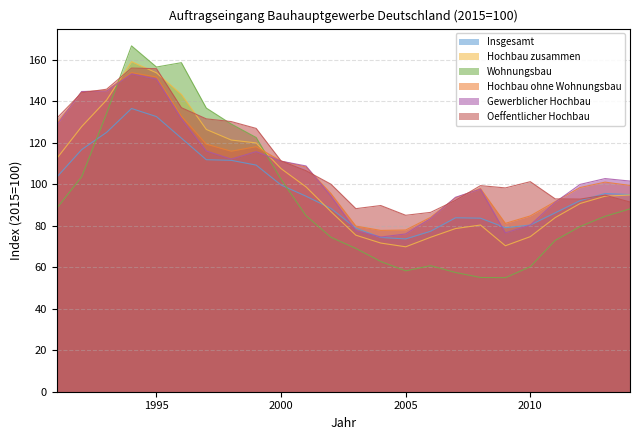

At how many categories does at least one series exceed 95?

18